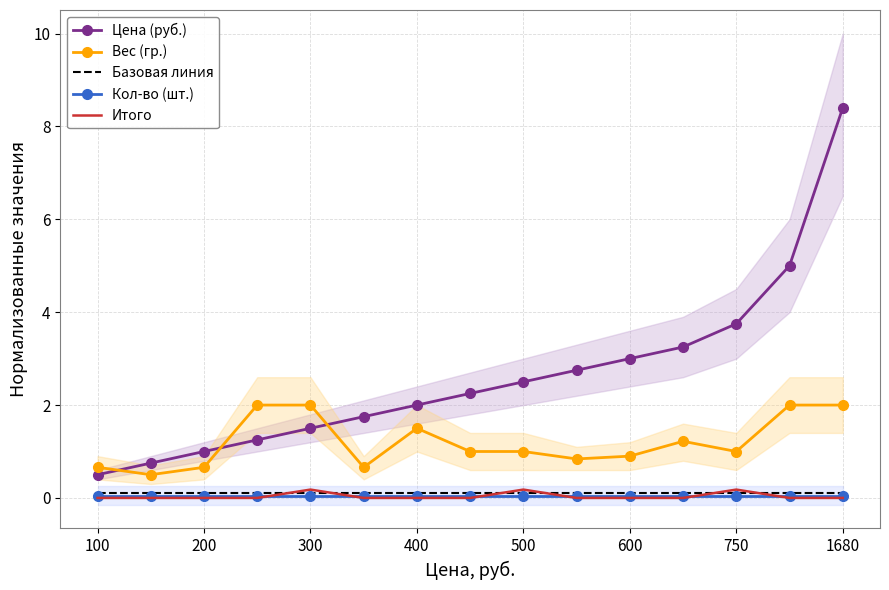

At which label does Цена (руб.) reach its minimum?

100